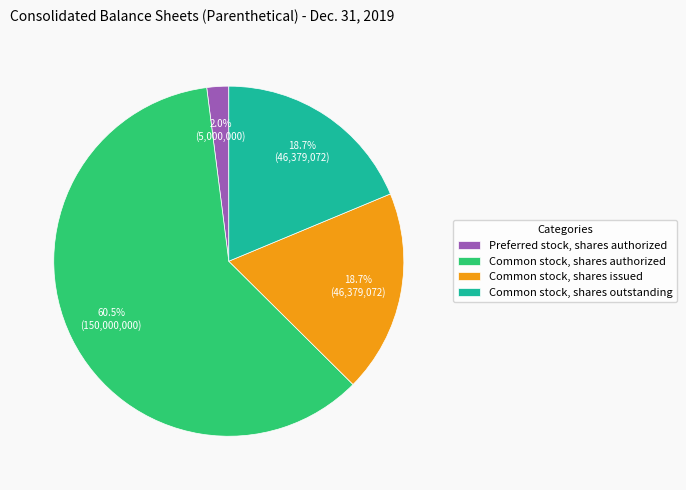

What is the largest slice in the pie chart?

Common stock, shares authorized